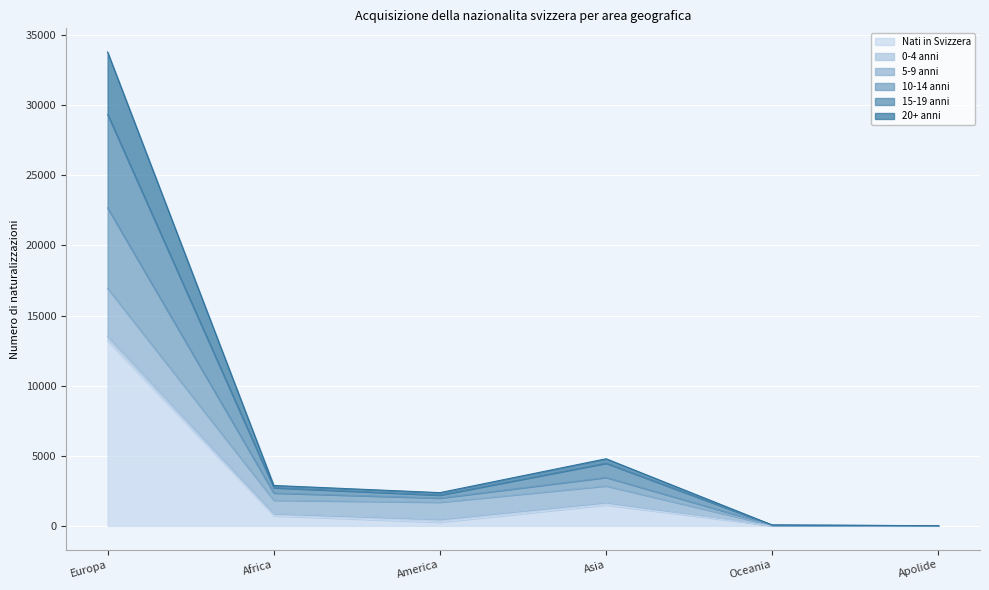

What is the value of the 10-14 anni point at the 6th from the left?

6